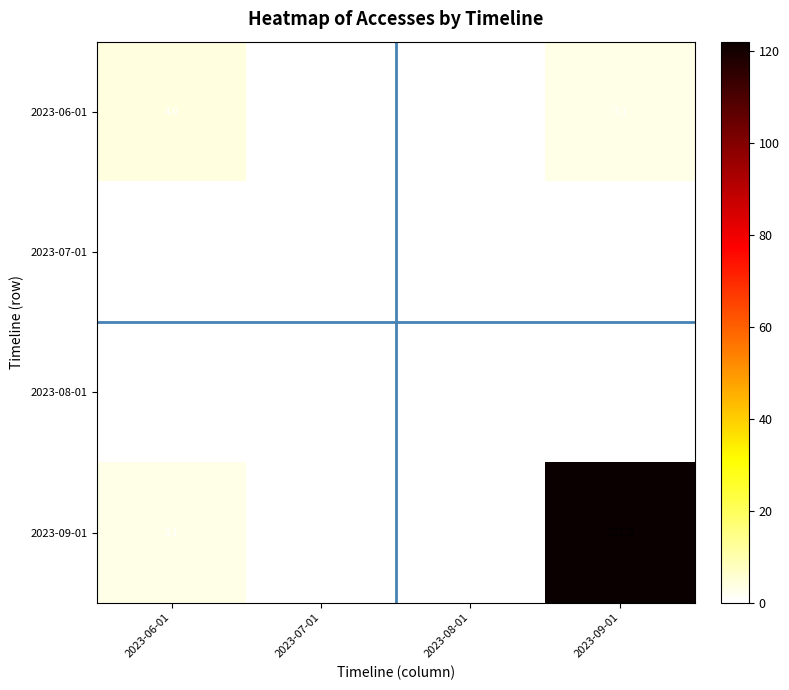

Which series has the widest spread of values?

2023-09-01